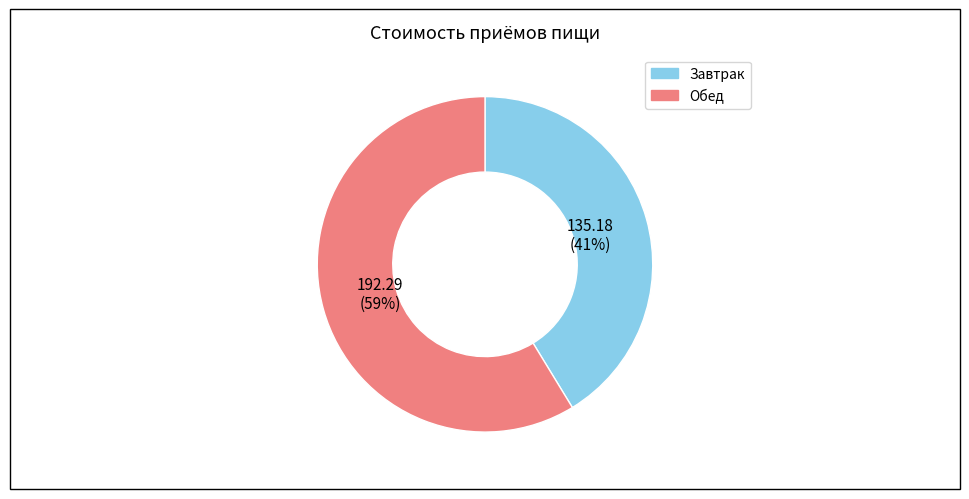

What is the ratio of the value at Обед to the value at Завтрак?

1.4